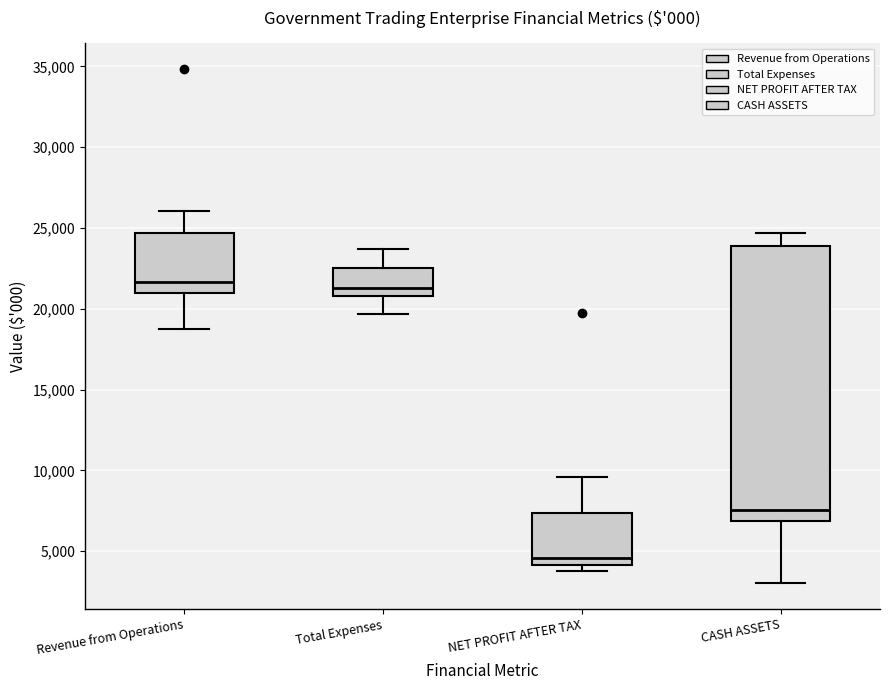

Where does the upper whisker of the box for NET PROFIT AFTER TAX end on the y-axis? The values are not printed on the chart, so give them approximately, as read against the axis.

9500